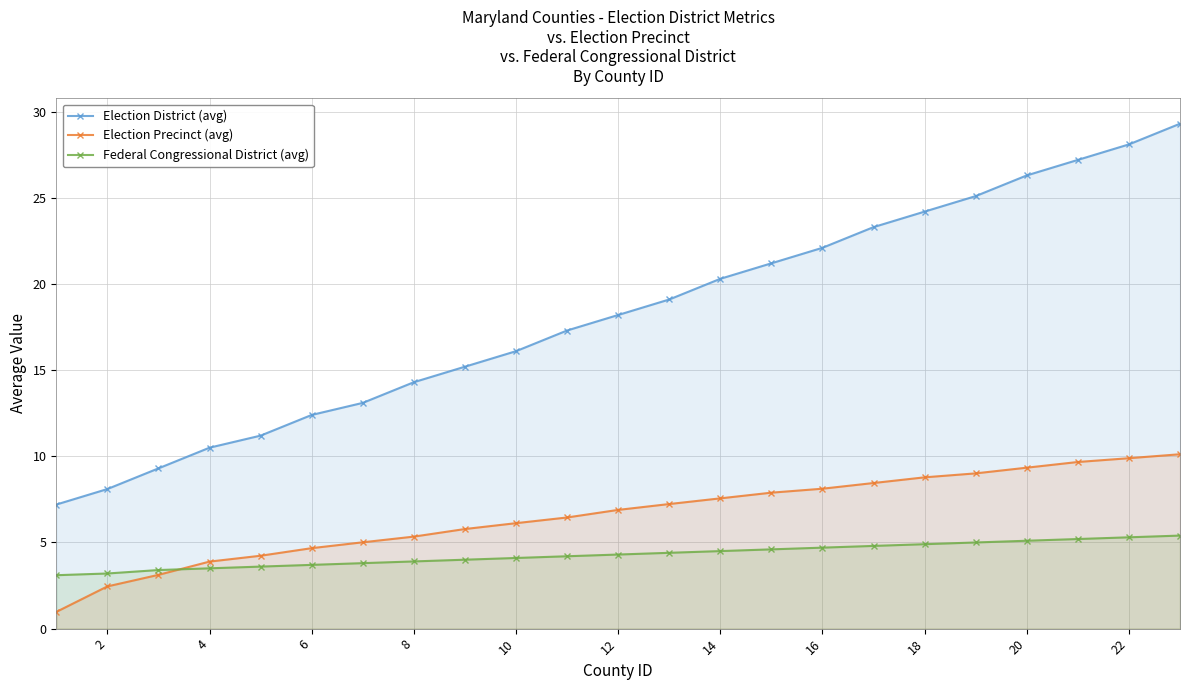

What is the minimum value shown in the chart?

1.0